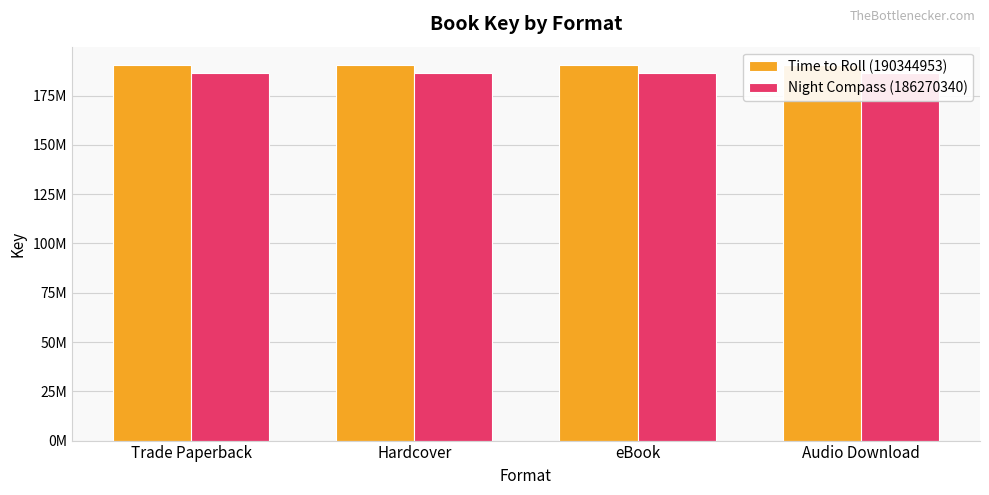

The Night Compass (186270340) series shows 92006039 at Trade Paperback. True or false?

False